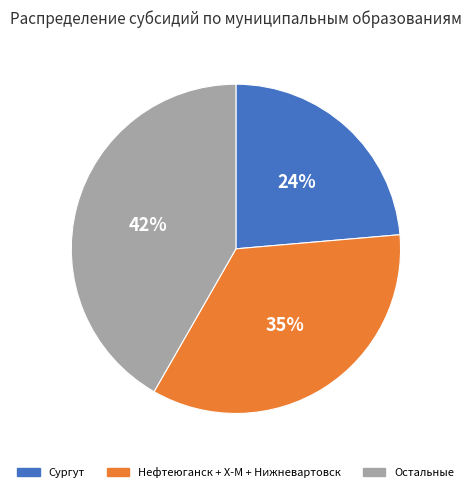

To the nearest percent, what percentage of the pie is Нефтеюганск + Х-М + Нижневартовск?

35%